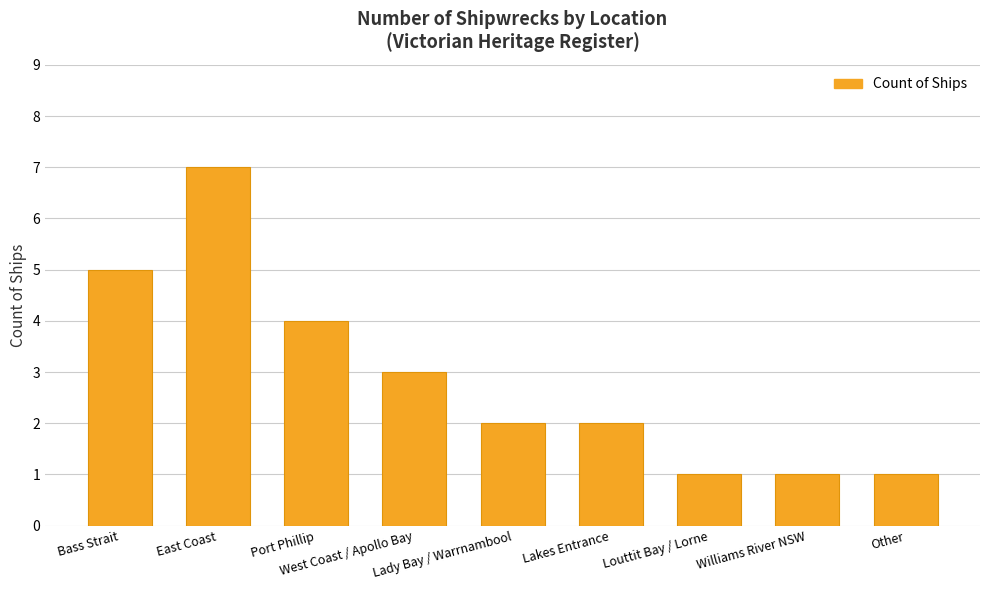

What is the average value?

3